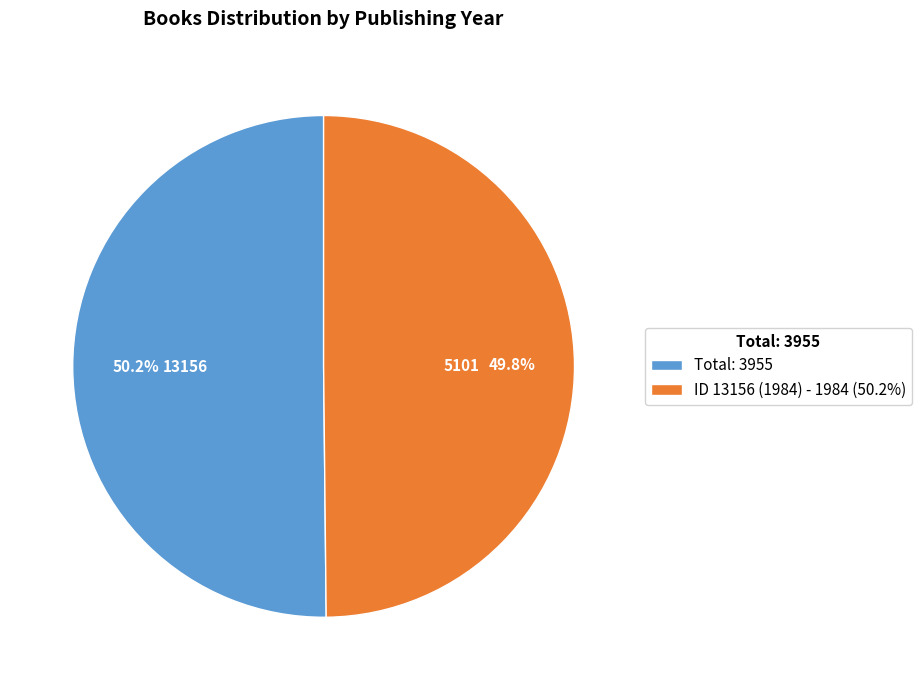

How many segments does this pie chart have?

2